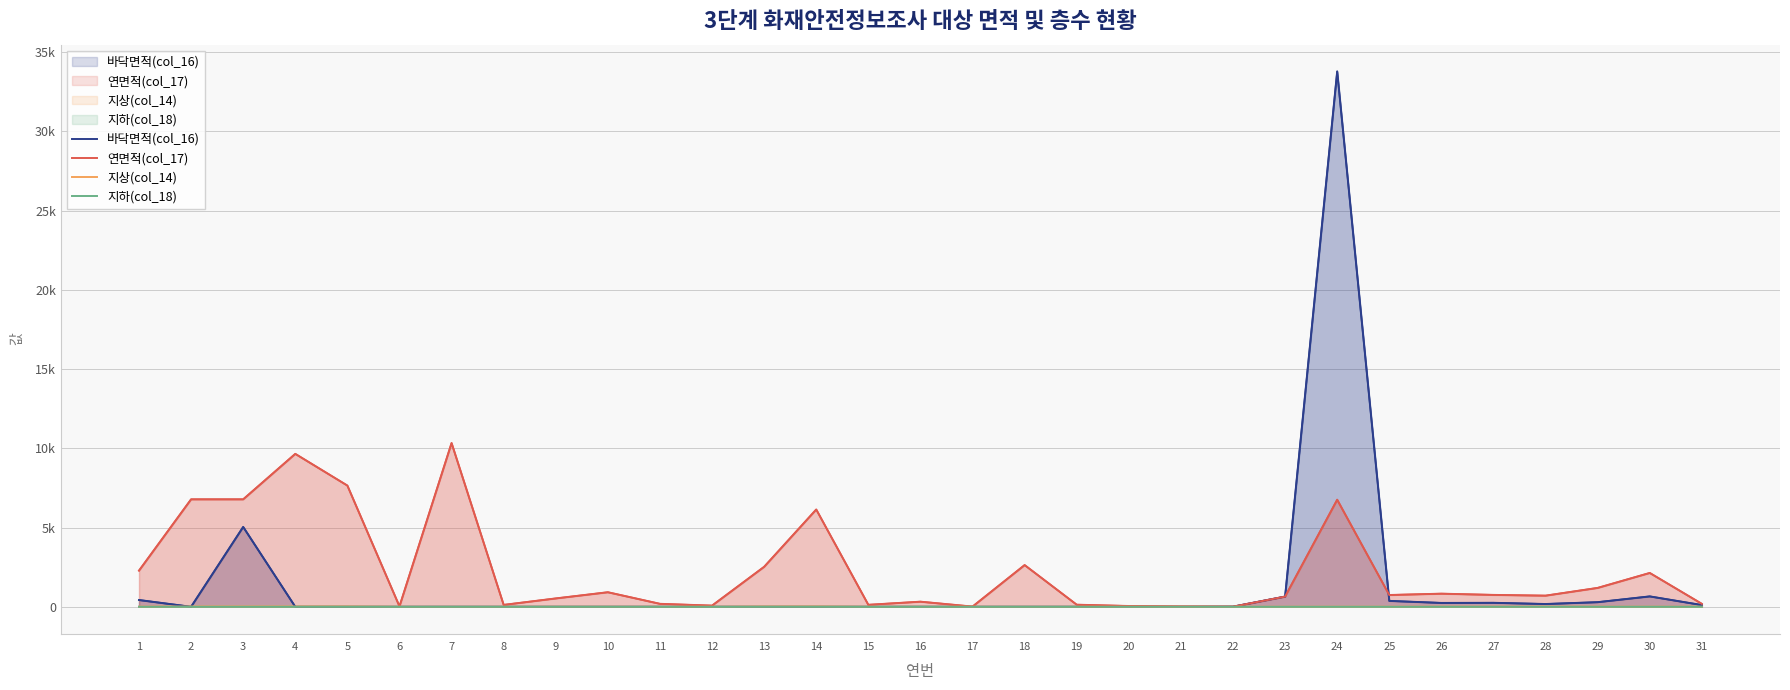

Reading left to right, transcribe all the data shown in this chart.

바닥면적(col_16): 427.4	0.0	5038.8	0.0	0.0	0.0	0.0	0.0	0.0	0.0	0.0	0.0	0.0	0.0	0.0	0.0	0.0	0.0	0.0	0.0	0.0	8.0	645.0	33785.0	371.8	243.4	251.2	175.0	291.5	655.9	109.3
연면적(col_17): 2282.7	6782.3	6782.3	9651.3	7650.4	26.6	10333.4	120.0	528.1	918.9	187.3	74.2	2523.2	6139.9	125.2	322.8	13.3	2633.1	131.8	49.5	19.6	8.0	645.0	6757.0	743.6	827.8	750.3	703.3	1192.4	2136.0	186.0
지상(col_14): 5.0	15.0	15.0	15.0	15.0	1.0	0.0	1.0	2.0	2.0	1.0	1.0	12.0	14.0	1.0	1.0	1.0	0.0	0.0	0.0	1.0	1.0	1.0	2.0	2.0	4.0	3.0	5.0	4.0	4.0	2.0
지하(col_18): 1.0	1.0	1.0	1.0	1.0	0.0	1.0	1.0	1.0	1.0	0.0	0.0	1.0	1.0	0.0	1.0	0.0	1.0	1.0	1.0	1.0	0.0	0.0	0.0	0.0	0.0	0.0	0.0	1.0	1.0	0.0